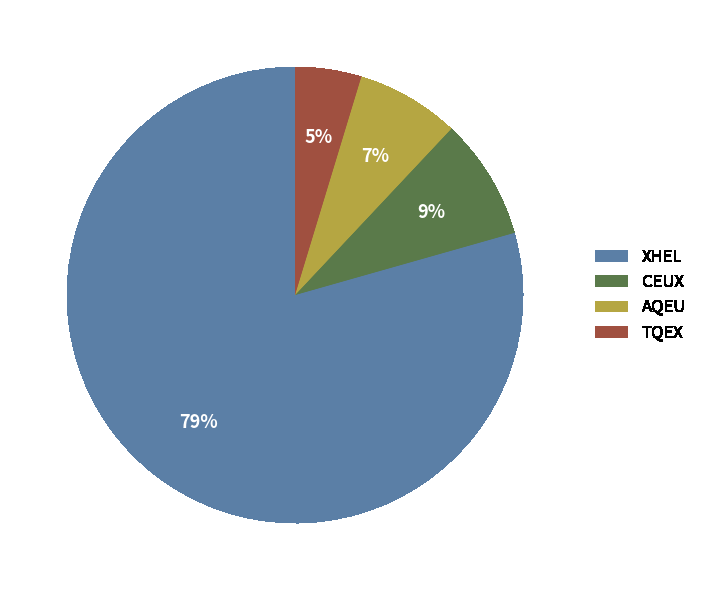

True or false: CEUX accounts for 20% of the total.

False